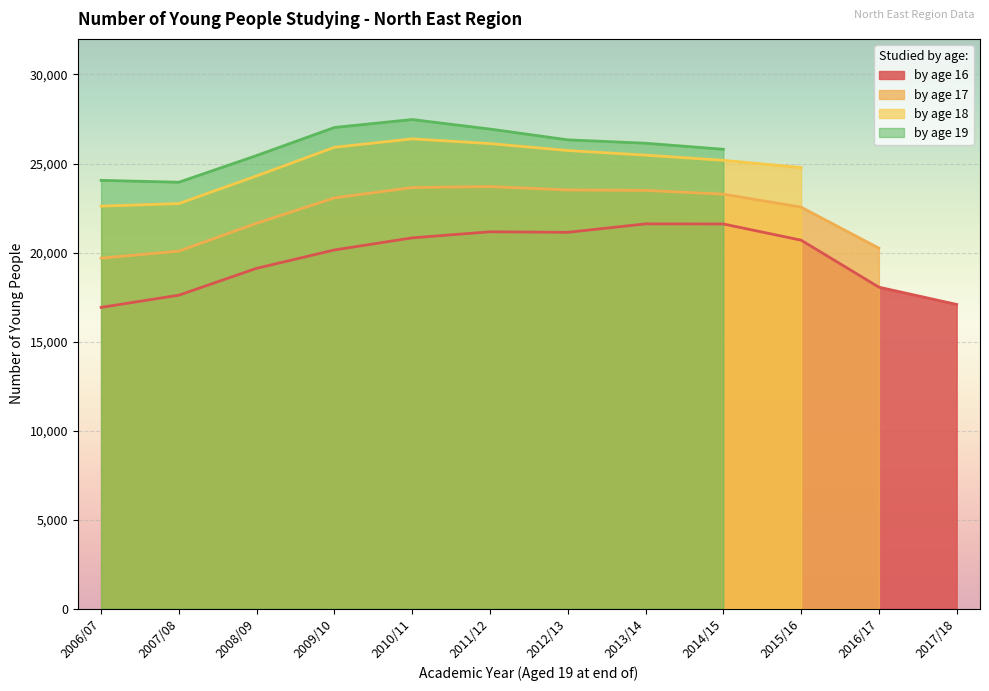

The by age 19 series shows 0 at 2015/16. True or false?

True